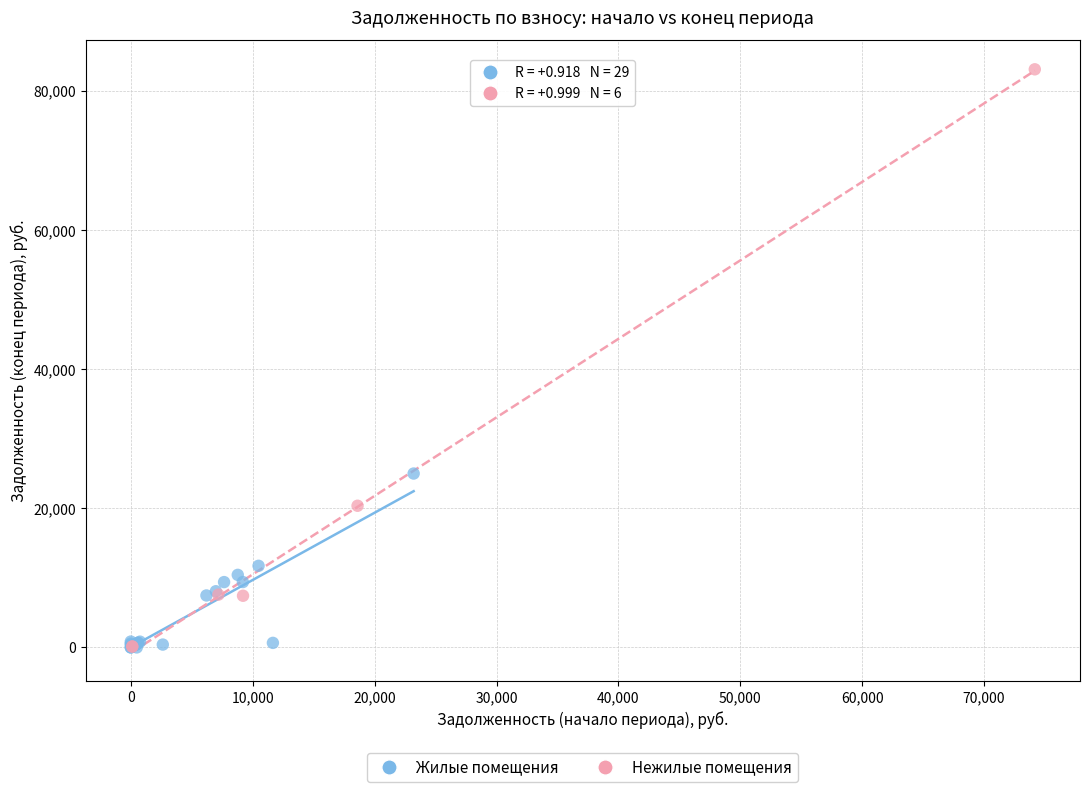

Which series has the largest Y range (max minus min)?

Нежилые помещения